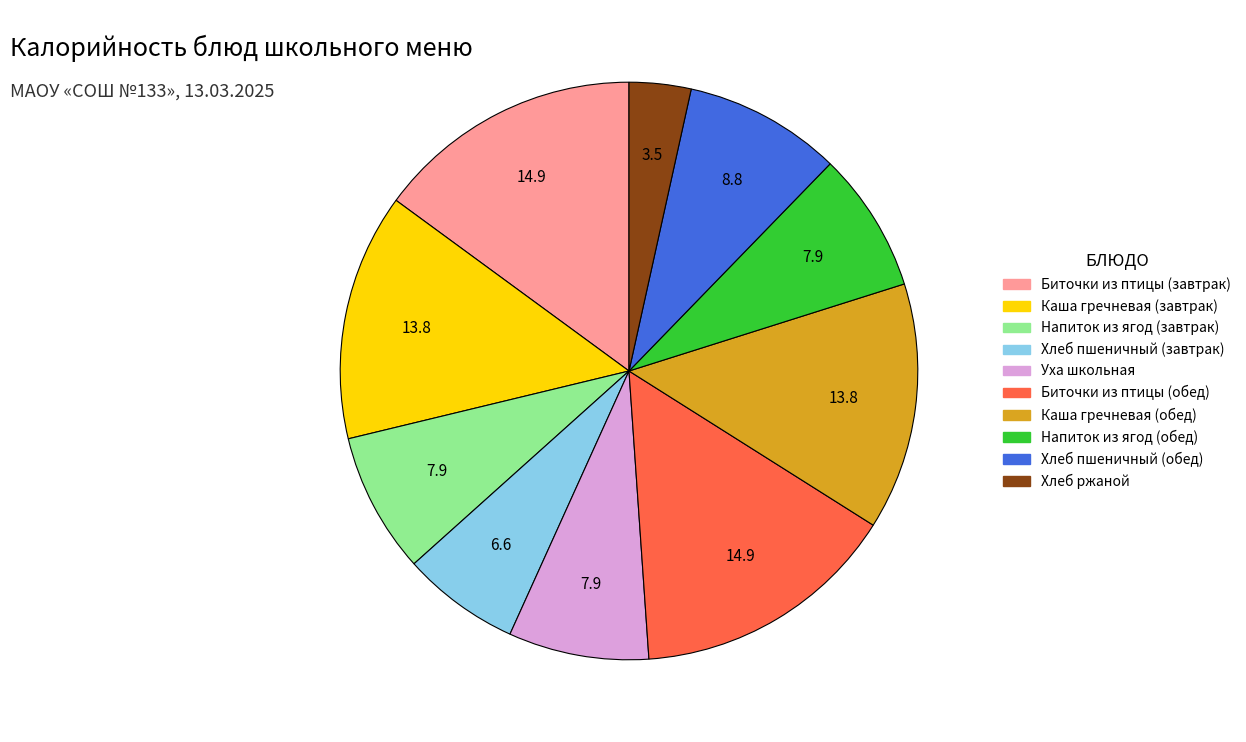

Approximately how many times larger is the value at Уха школьная compared to Хлеб пшеничный (завтрак)?

1.2